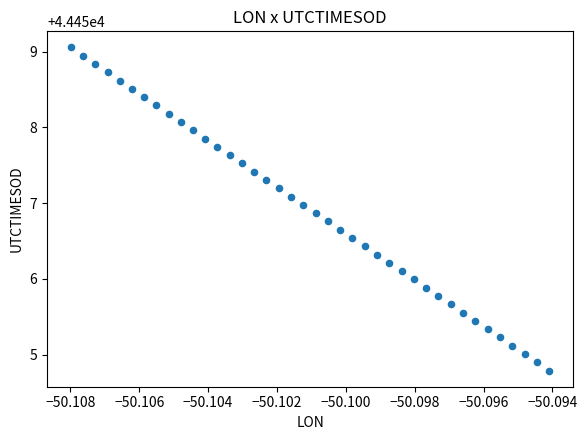

What is the range of Y values (max minus min)?

4.3